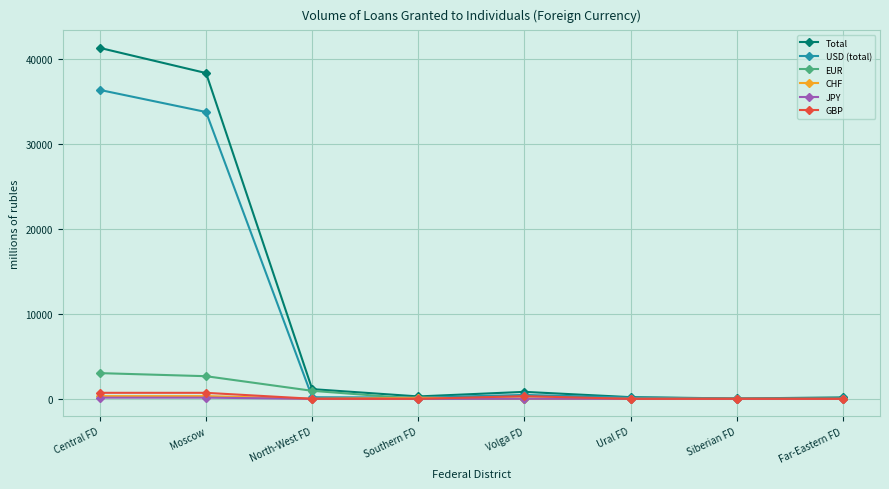

What is the sum of all Total values?

82196